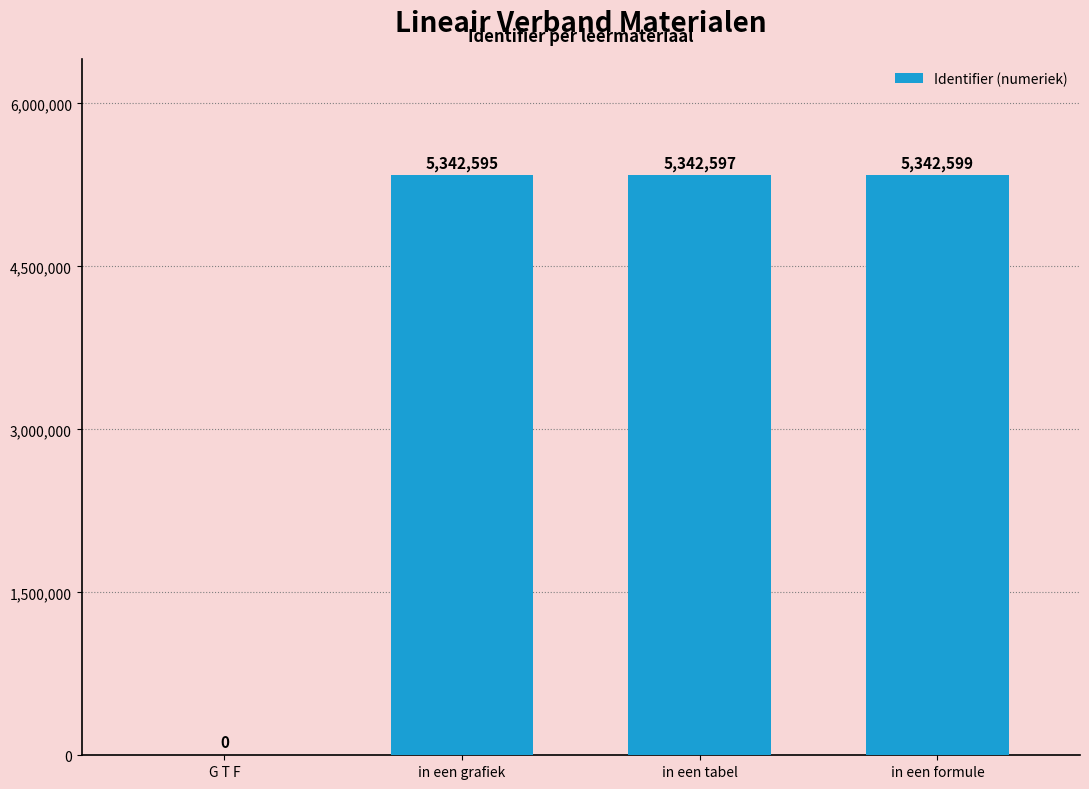

The chart shows a value of -2445539 at G T F. True or false?

False